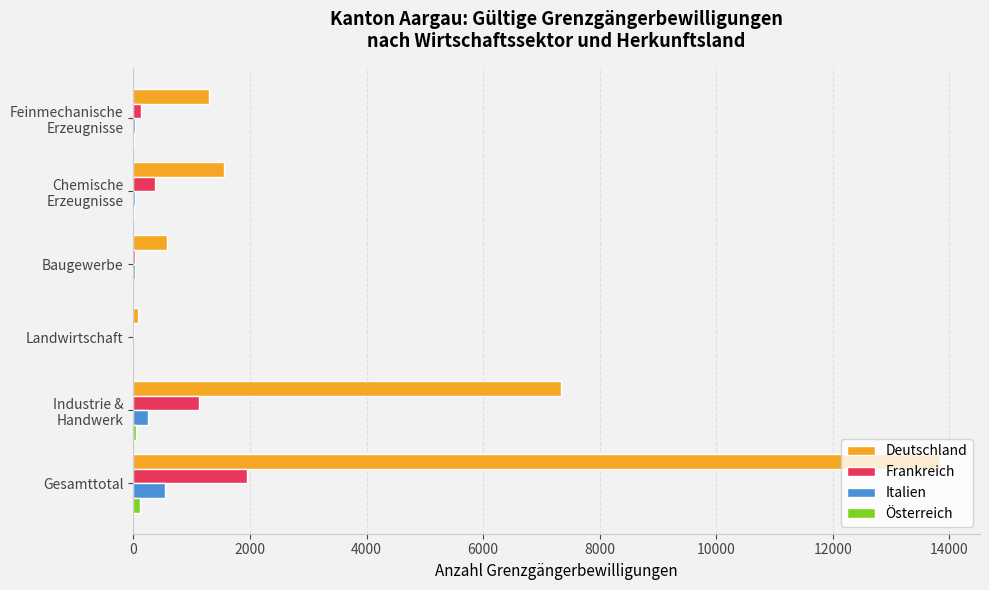

What is the greatest value displayed?

13833